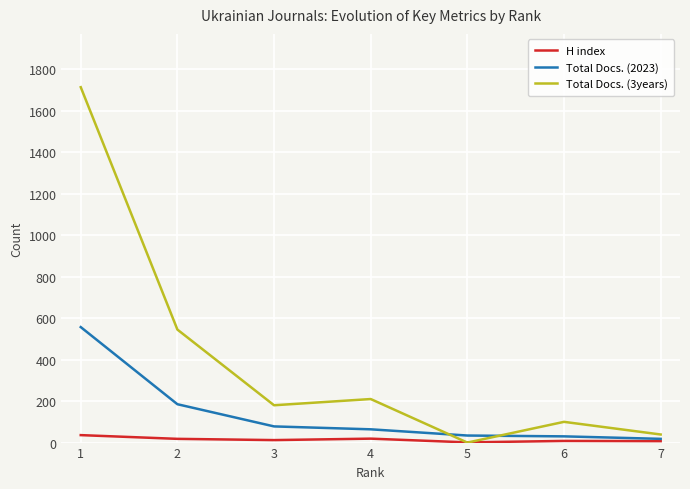

Which series has the largest range (max minus min)?

Total Docs. (3years)